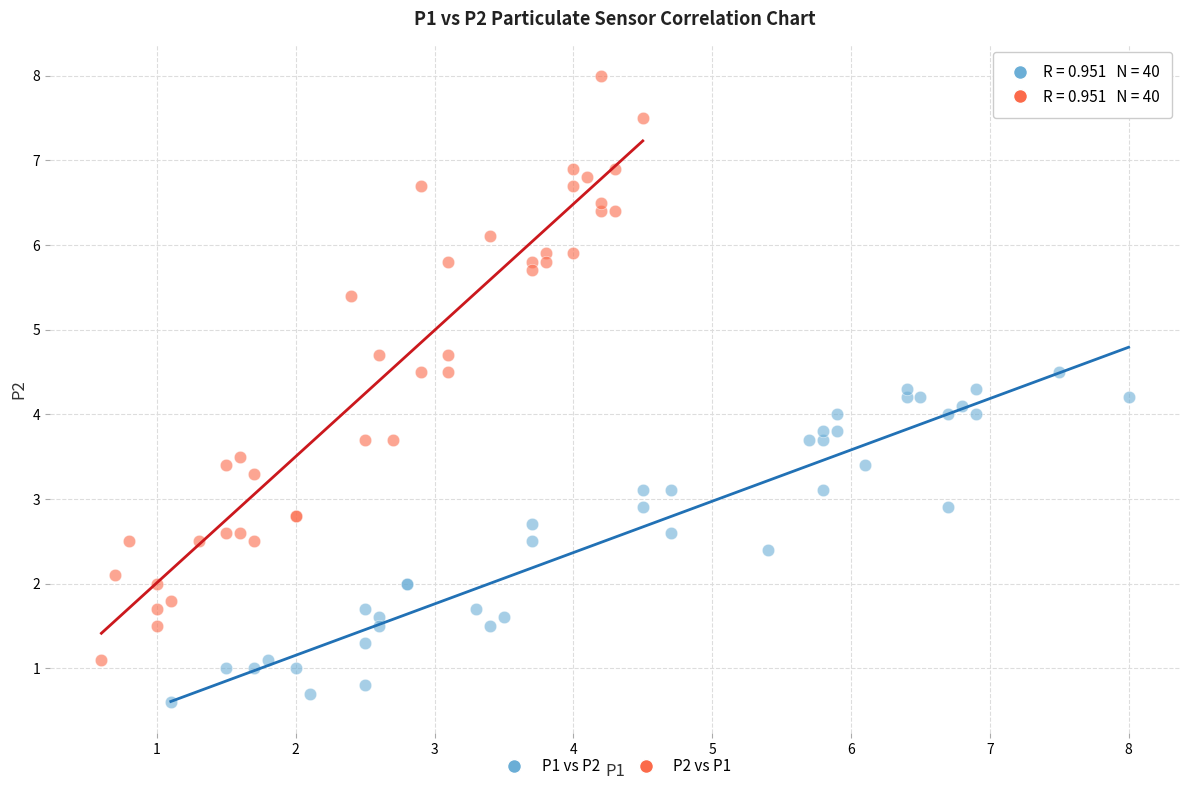

What are all the series names shown in the legend?

P1 vs P2, P2 vs P1